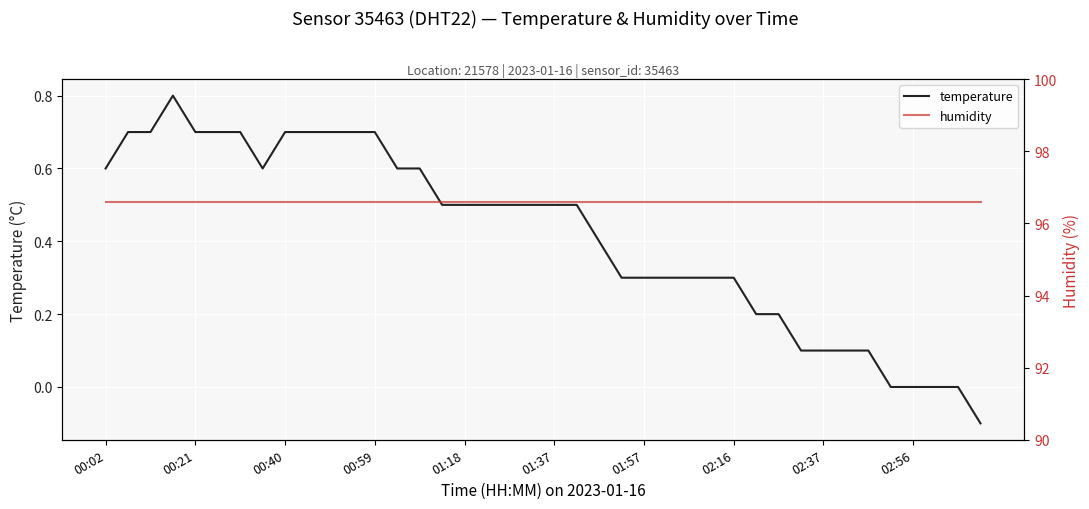

Is it true that temperature equals 0.4 at 00:21?

False